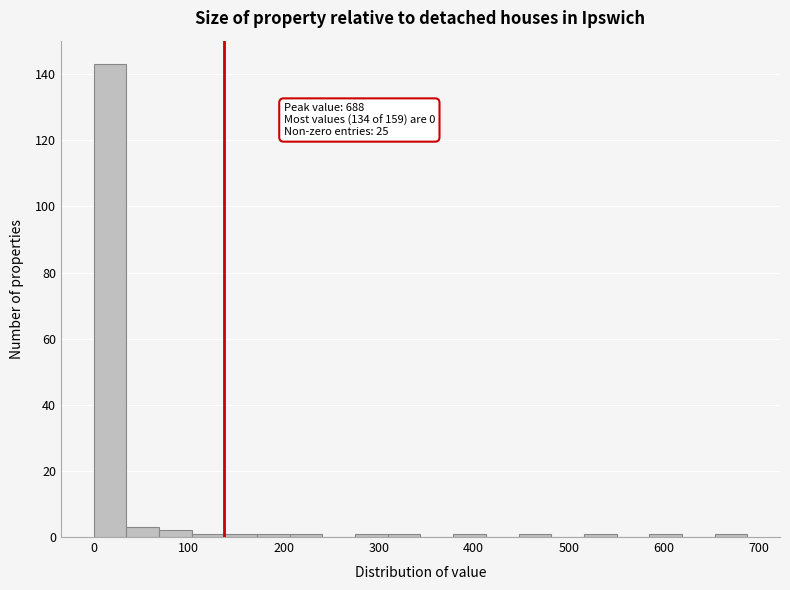

Around what value on the x-axis is the tallest bar? Give the approximate position of its centre, as read against the axis.

20